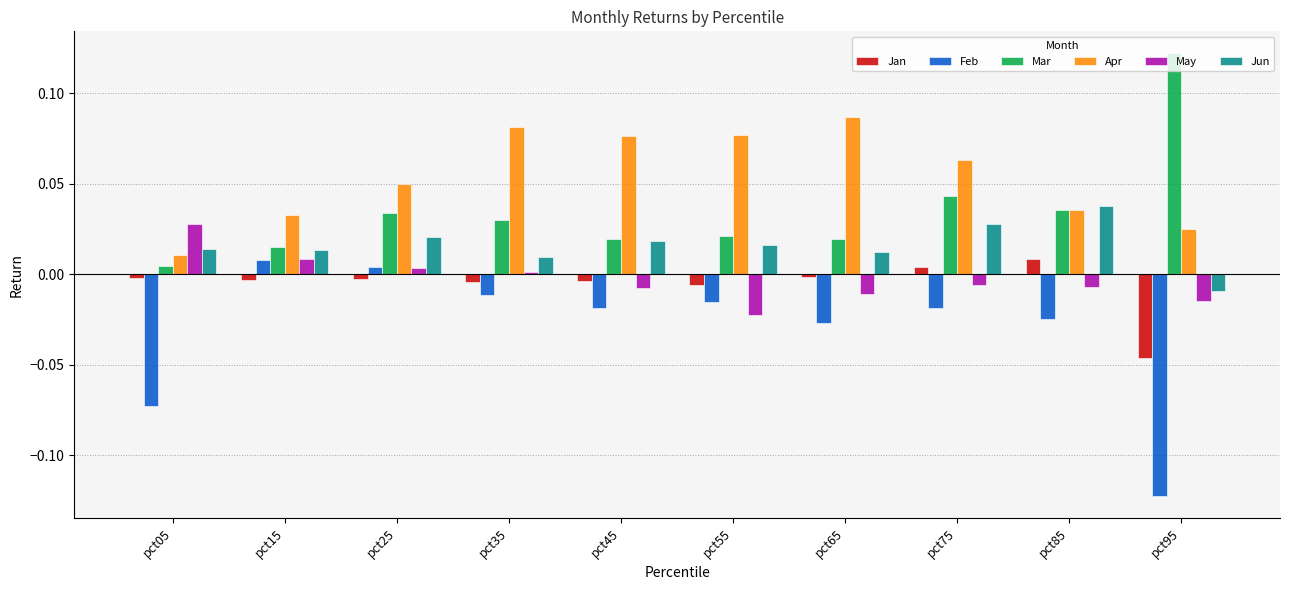

Between pct45 and pct85, which series saw the biggest shift?

Apr